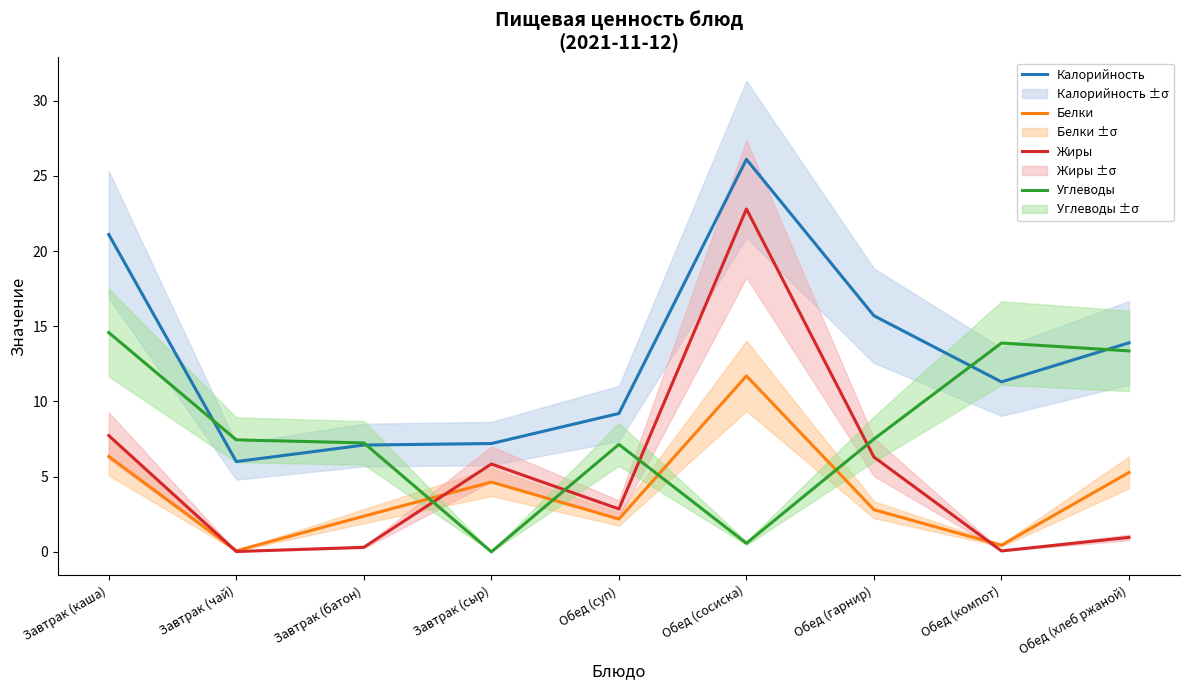

True or false: Белки and Жиры cross at least once.

True